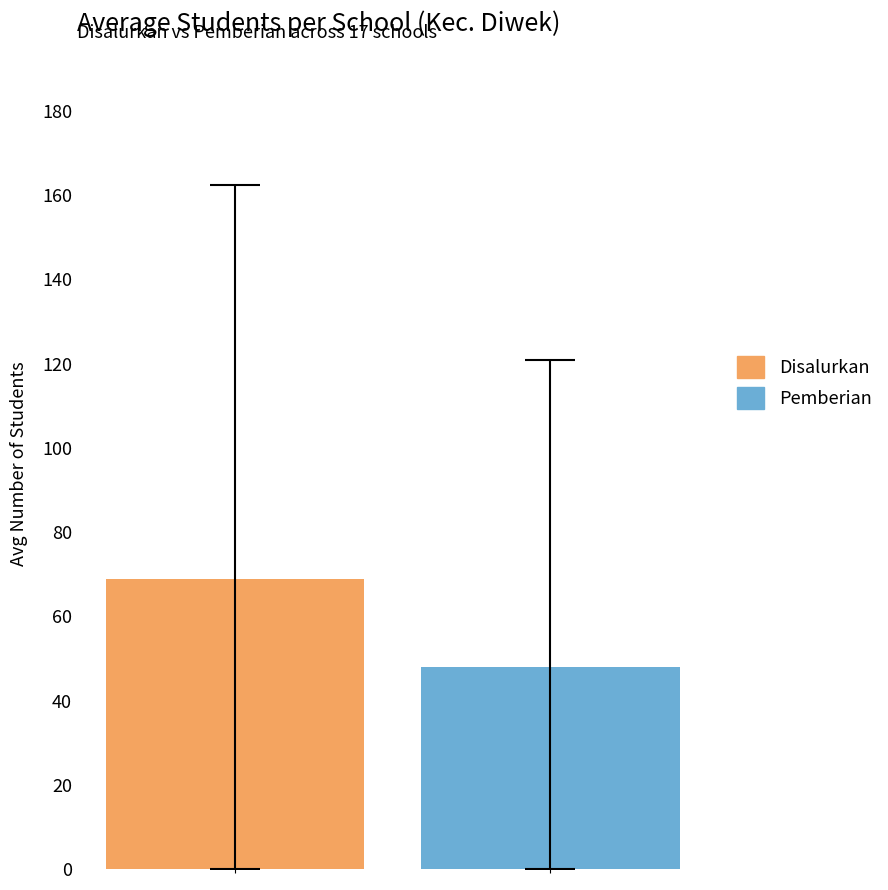

What is the smallest value displayed?

47.9